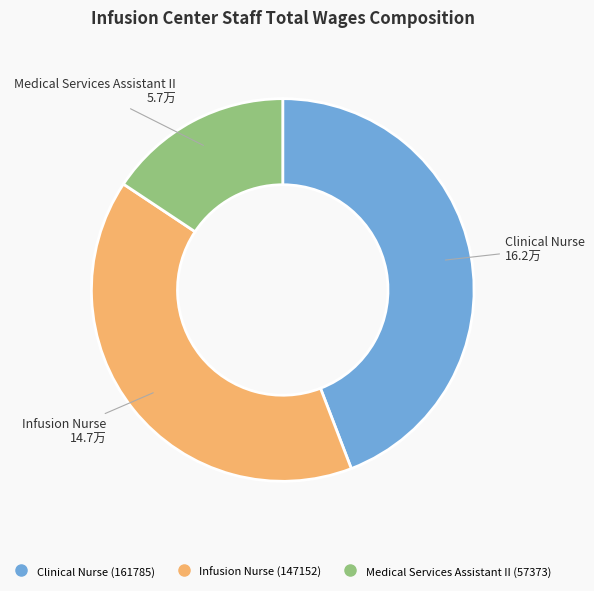

True or false: Clinical Nurse accounts for 52% of the total.

False